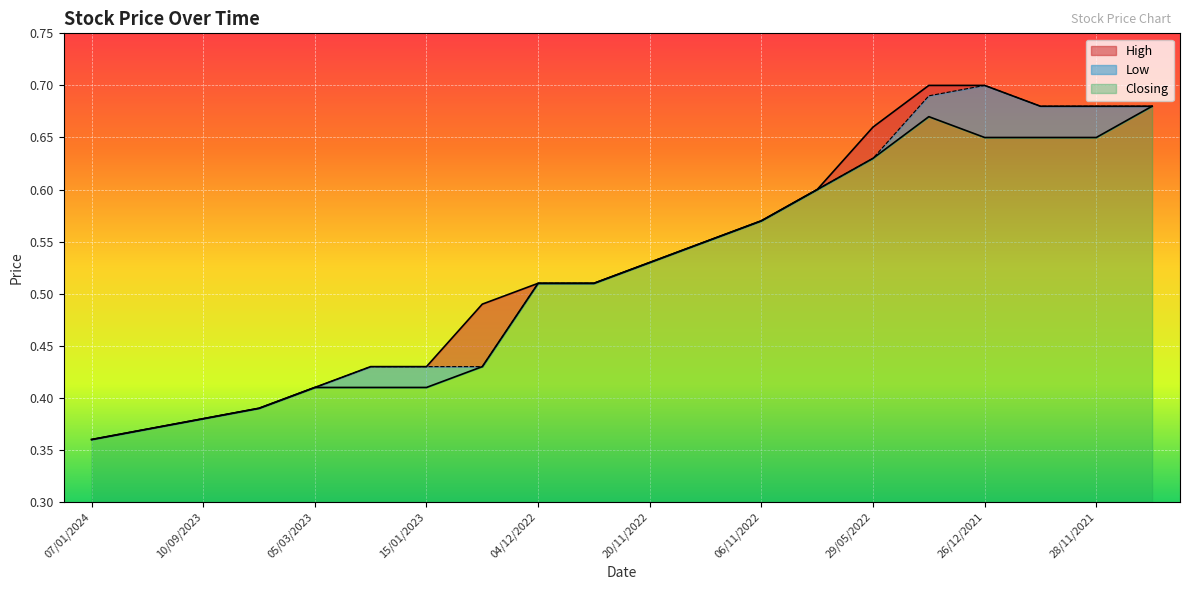

Count the Closing values in the range 0 to 1.

20